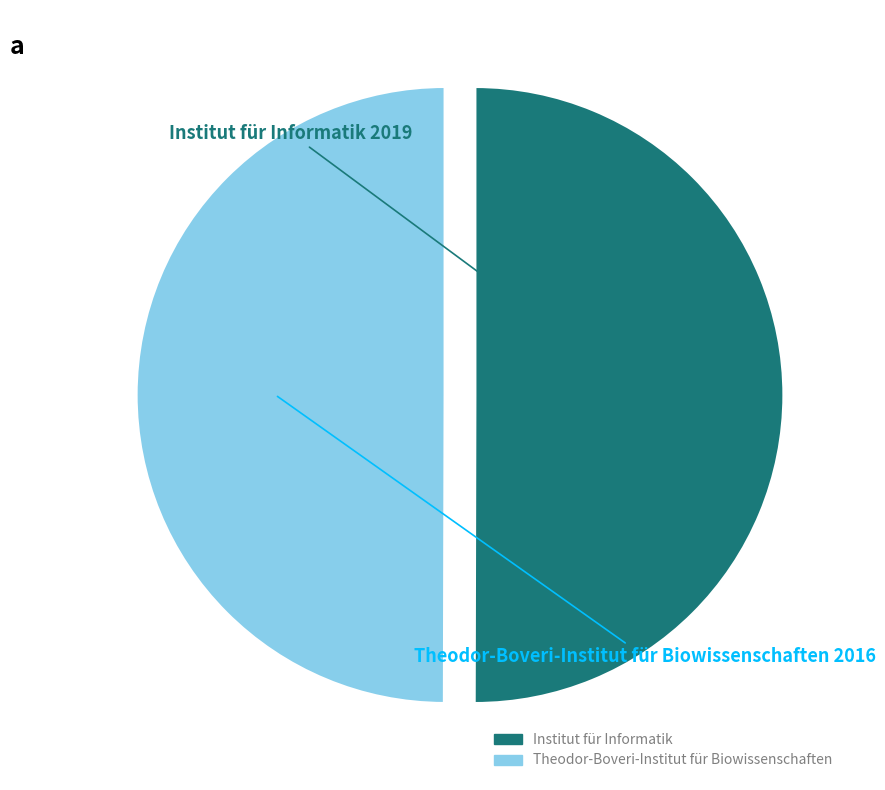

Is it true that Institut für Informatik is 56% of the pie?

False